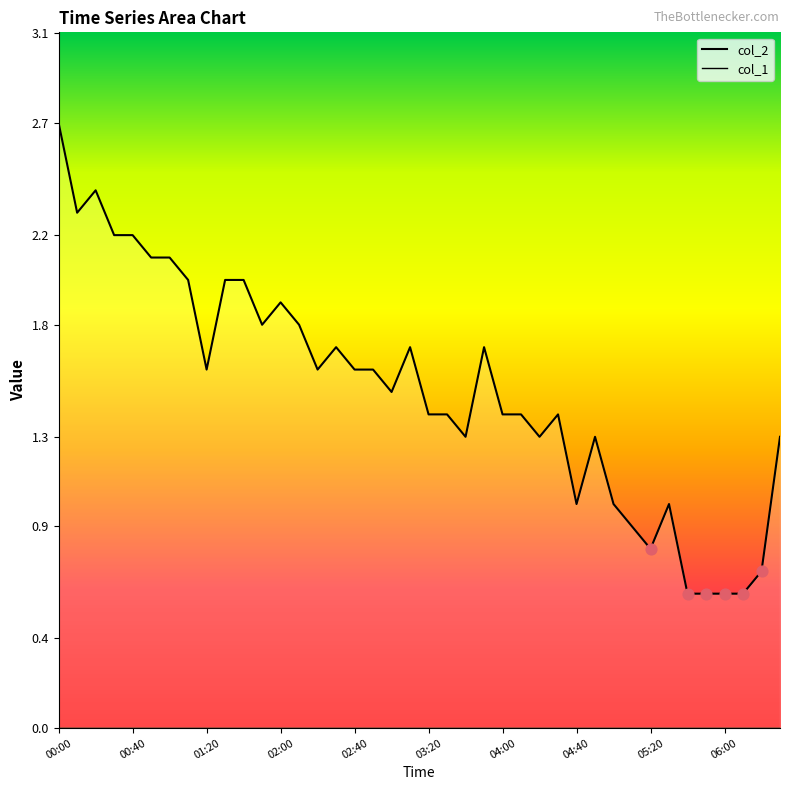

Which series has the widest spread of Y values?

col_2